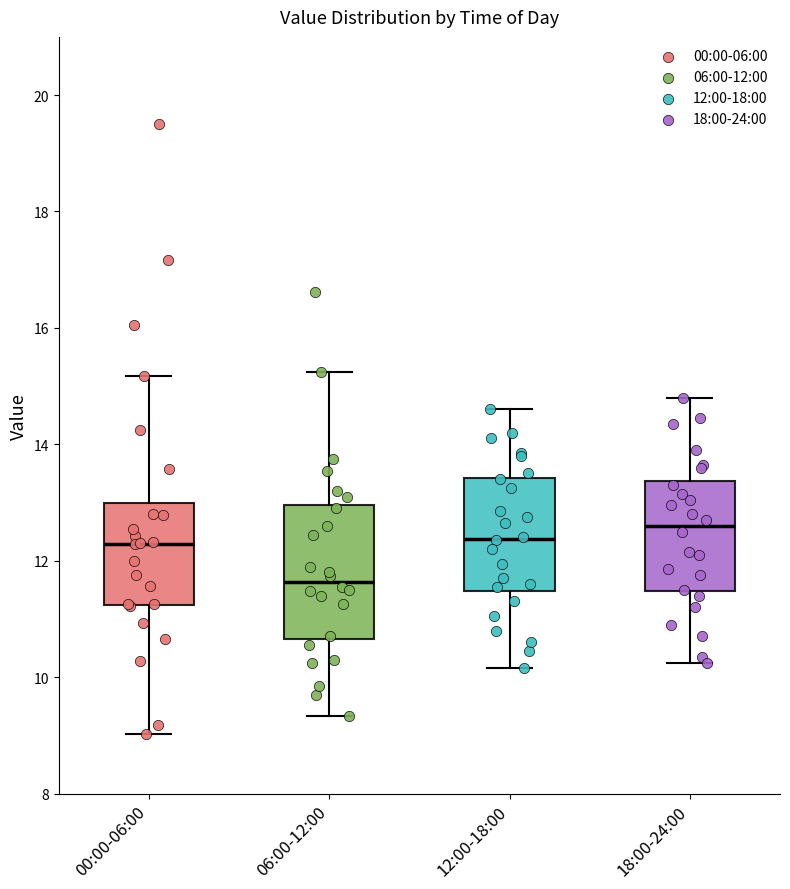

Reading left to right, transcribe this box plot: for each box, give where its median line is, the range the box spans, and where its two whiskers end, as read against the y-axis. The values are not printed on the chart, so give them approximately, as read against the axis.

00:00-06:00: median 12.2, box 11.2 to 13.0, whiskers 9.0 to 15.2
06:00-12:00: median 11.6, box 10.6 to 13.0, whiskers 9.4 to 15.2
12:00-18:00: median 12.4, box 11.4 to 13.4, whiskers 10.2 to 14.6
18:00-24:00: median 12.6, box 11.4 to 13.4, whiskers 10.2 to 14.8